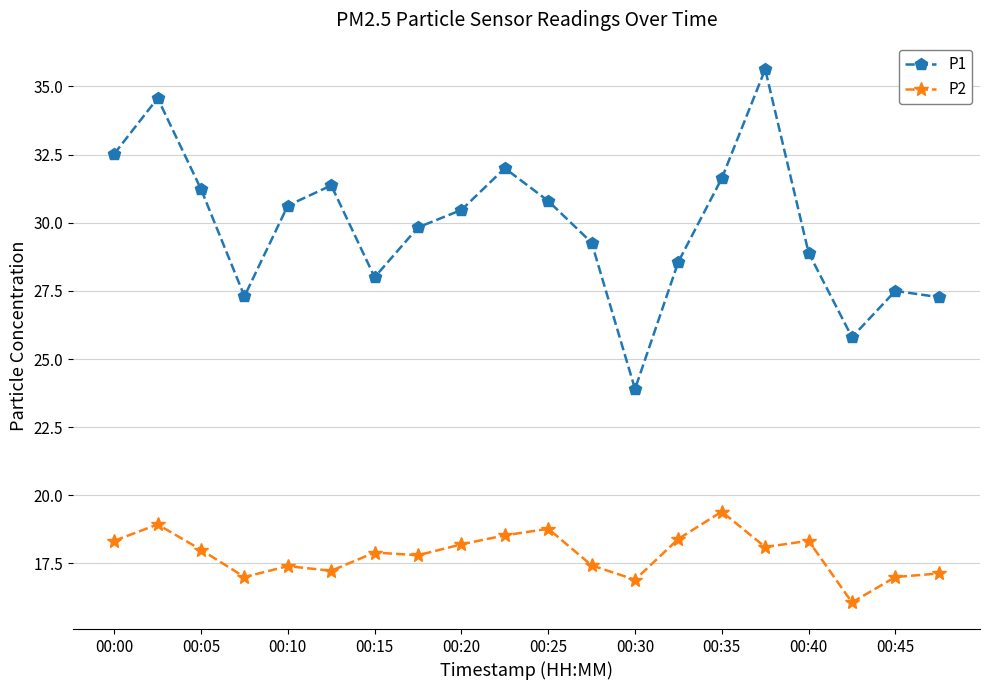

In P1, how many points are lower than both neighbors (excluding endpoints)?

4